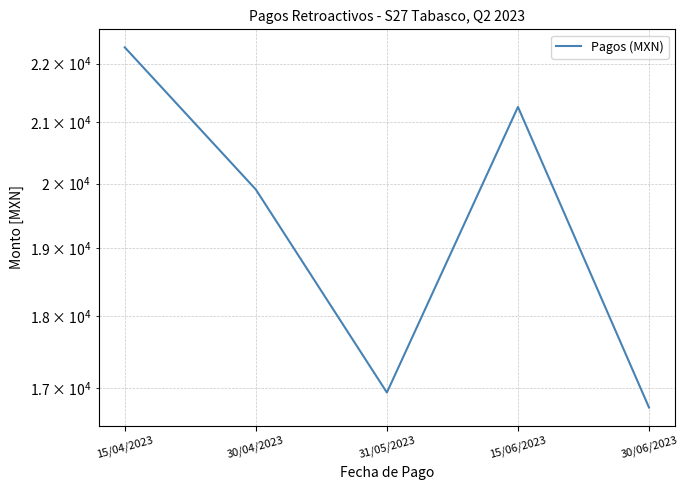

What is the change in value from 30/04/2023 to 30/06/2023?

-3169.4